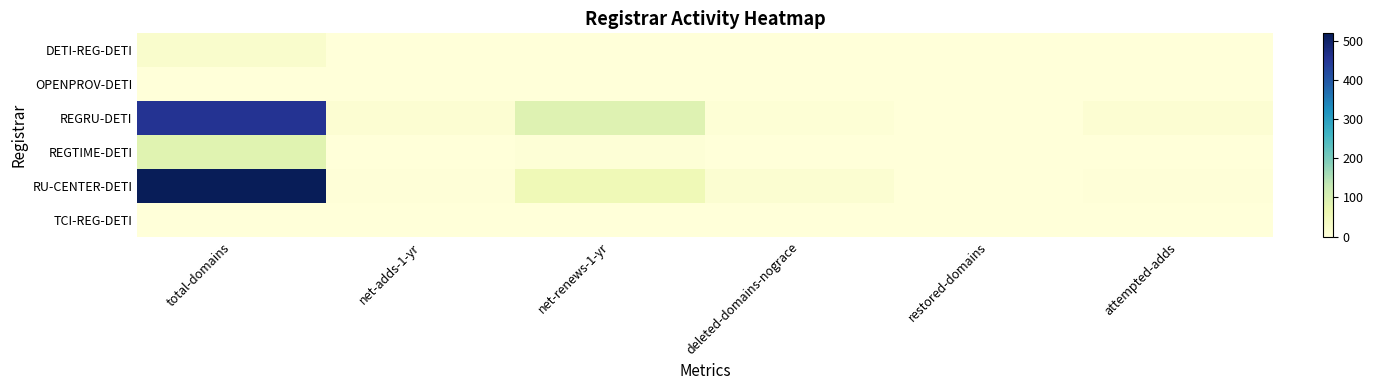

Which series has the widest spread of values?

RU-CENTER-DETI